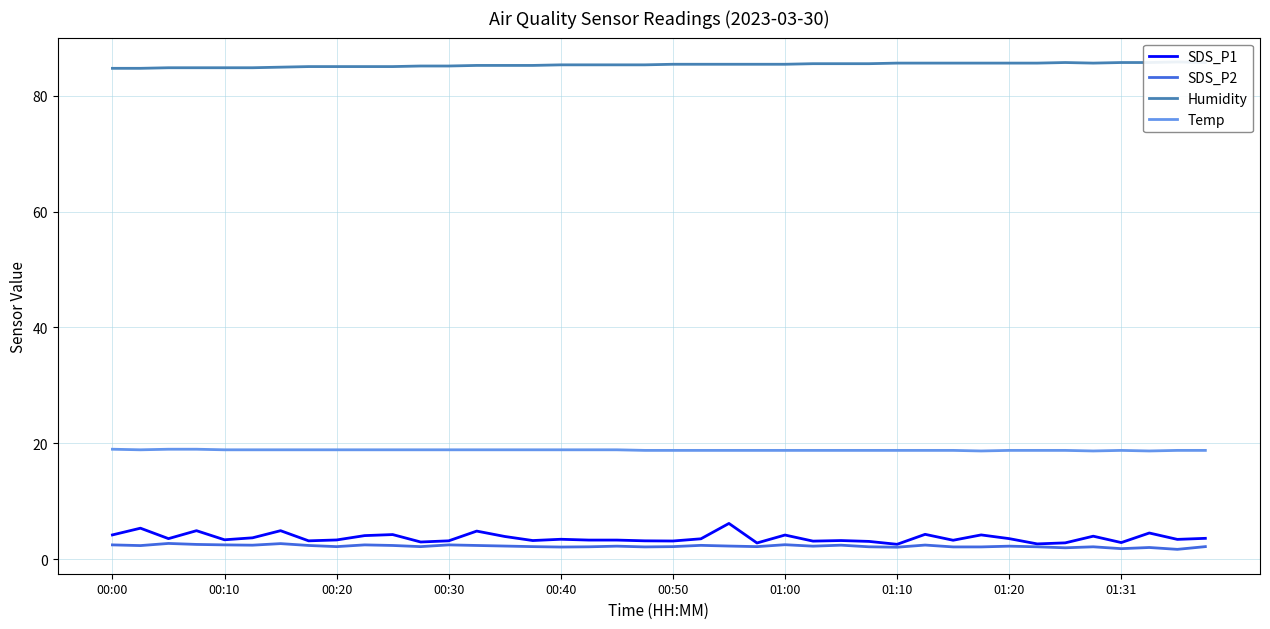

What is the minimum value for SDS_P2?

1.7